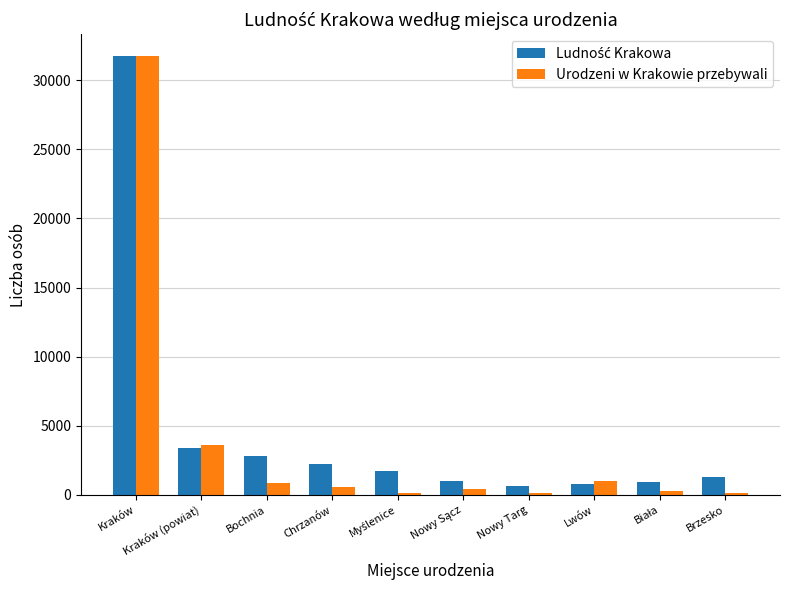

What is the label of the 9th bar from the right?

Kraków (powiat)